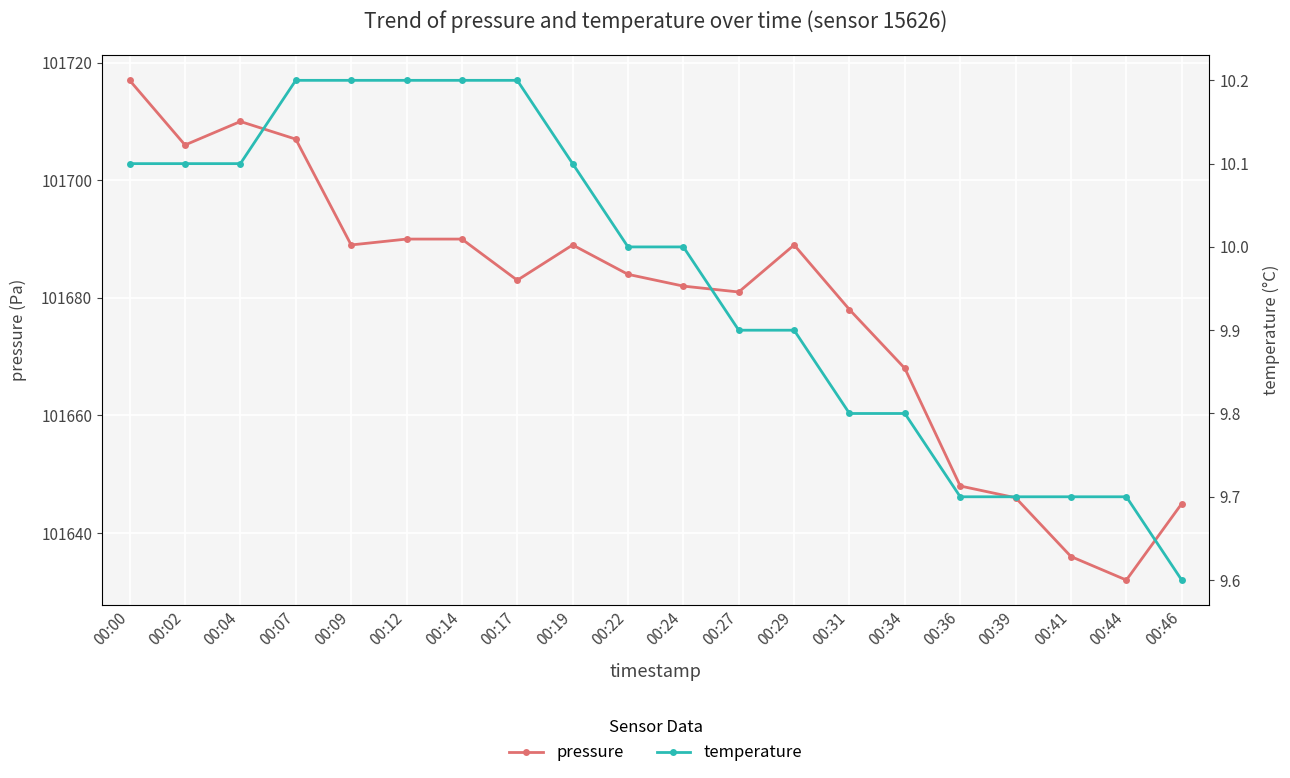

What is the average value of the pressure series?

101678.5